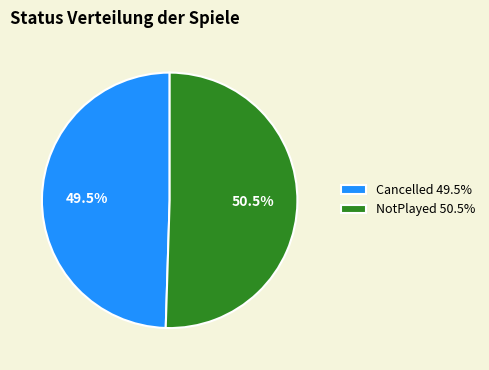

Is it true that Cancelled is 38% of the pie?

False